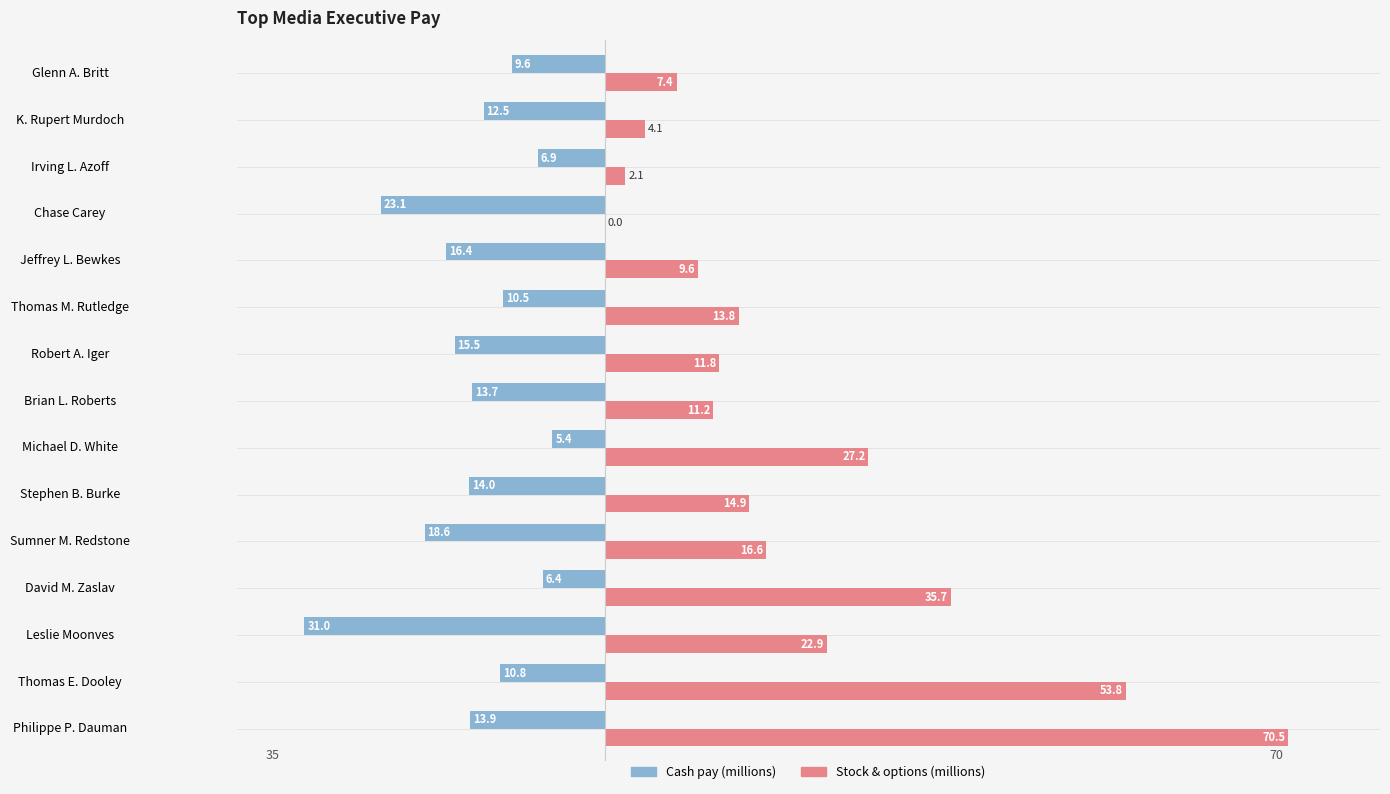

What is the maximum value shown in the chart?

70.5